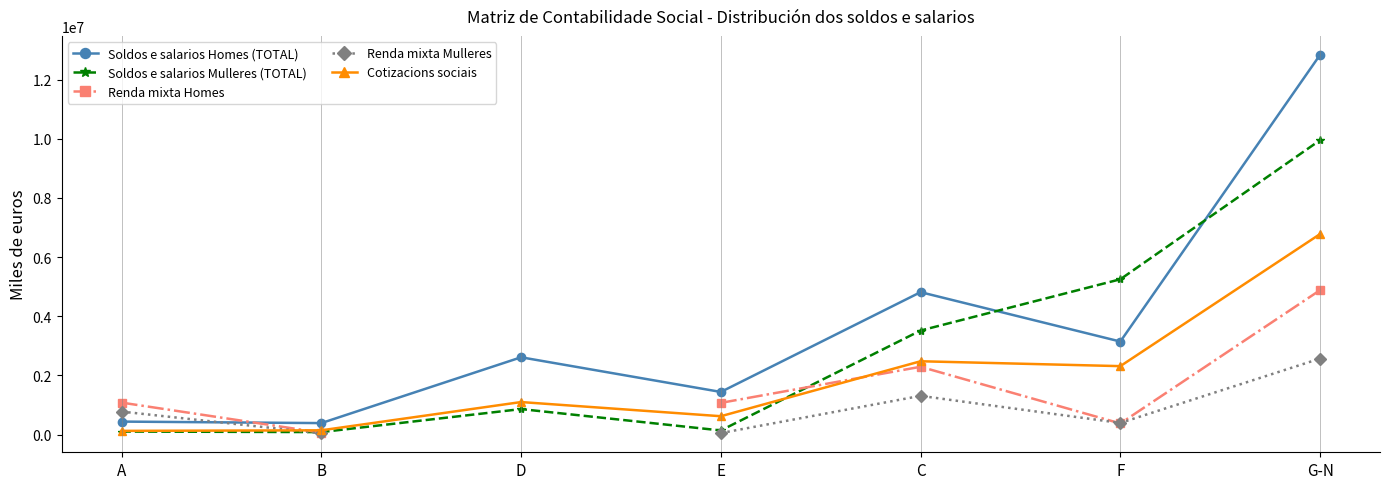

What is the maximum value for Soldos e salarios Homes (TOTAL)?

12837458